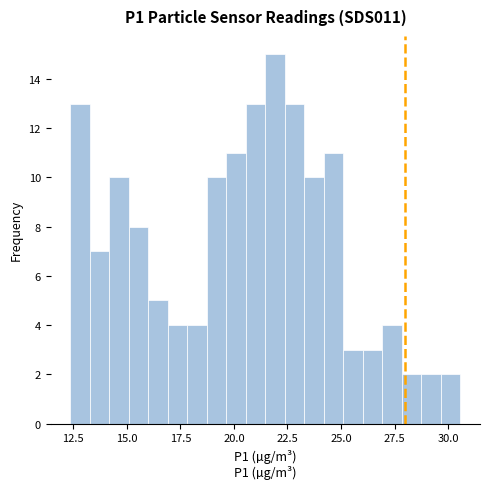

Around what value on the x-axis is the tallest bar? Give the approximate position of its centre, as read against the axis.

22.0